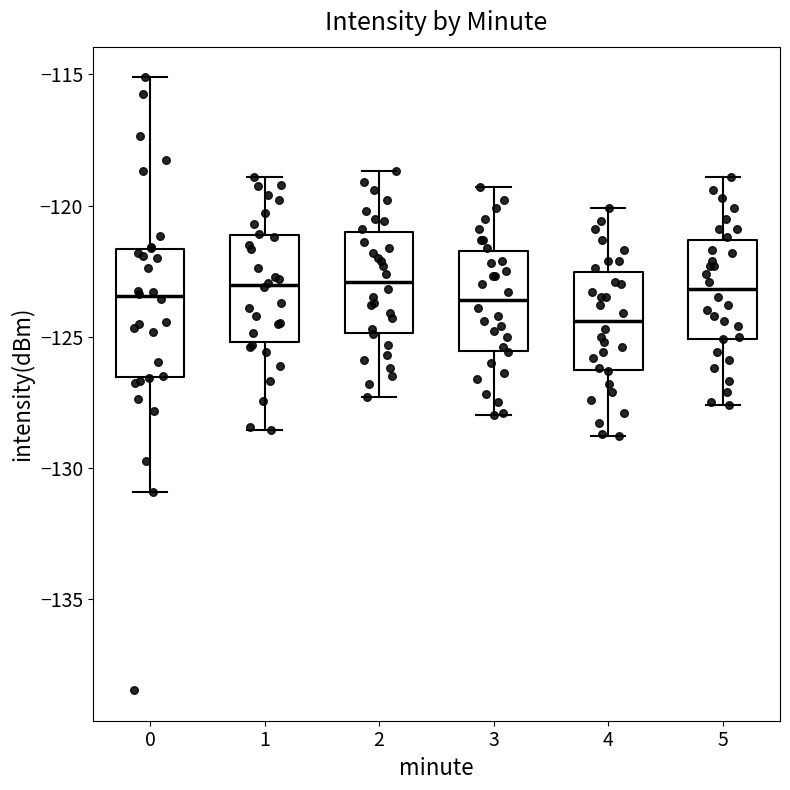

Reading left to right, read every box against the y-axis: the position of its median line, the range the box covers, and the ends of its whiskers. The values are not printed on the chart, so give them approximately, as read against the axis.

0: median -123.5, box -126.5 to -121.5, whiskers -131.0 to -115.0
1: median -123.0, box -125.0 to -121.0, whiskers -128.5 to -119.0
2: median -123.0, box -125.0 to -121.0, whiskers -127.5 to -118.5
3: median -123.5, box -125.5 to -121.5, whiskers -128.0 to -119.5
4: median -124.5, box -126.5 to -122.5, whiskers -129.0 to -120.0
5: median -123.0, box -125.0 to -121.5, whiskers -127.5 to -119.0